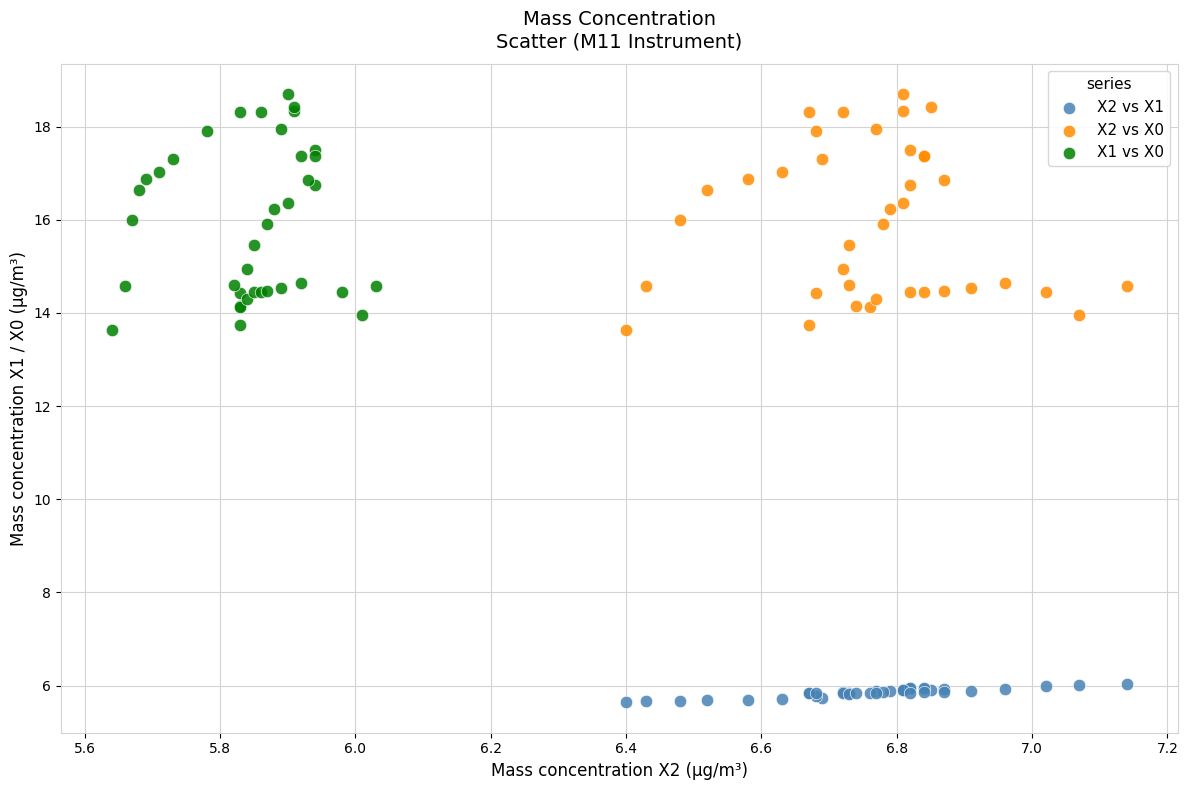

Which series reaches the minimum Y coordinate?

X2 vs X1